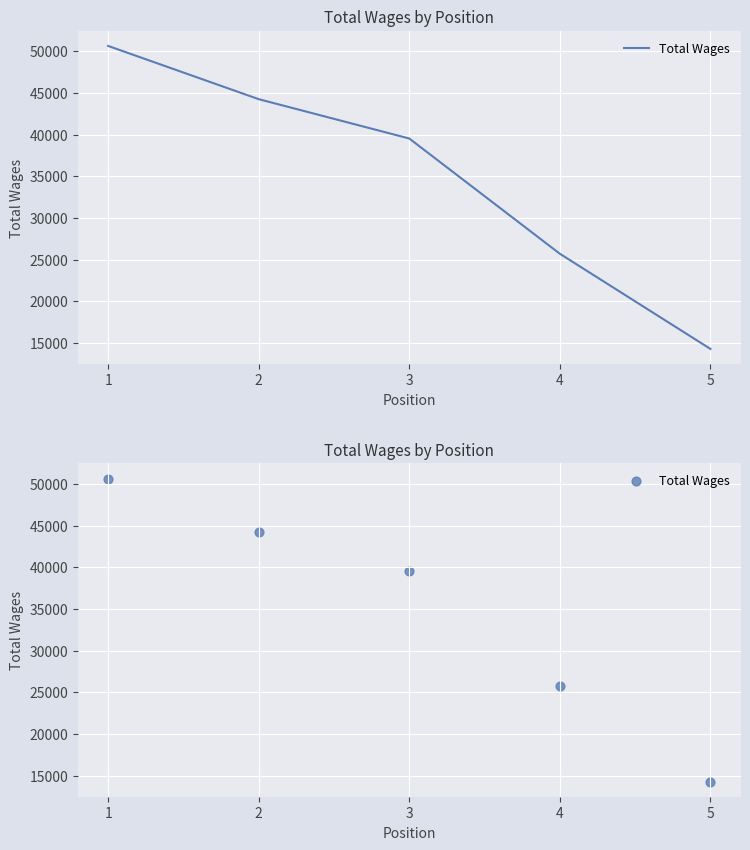

Which has a higher value, 4 or 1?

1